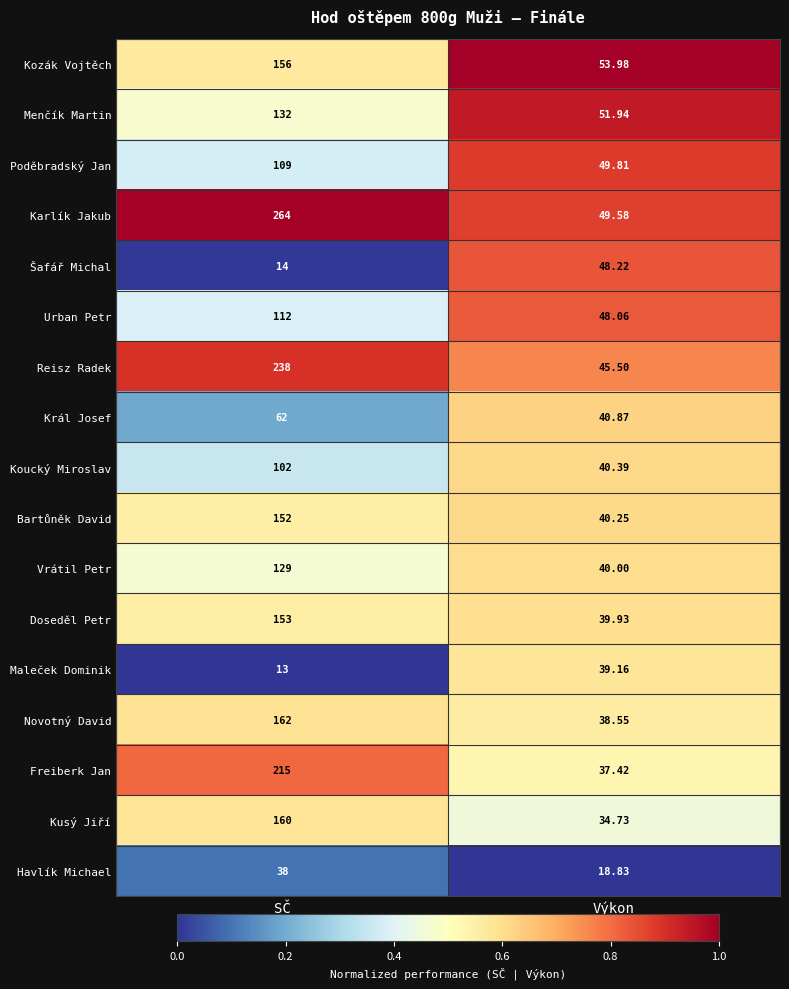

At SČ, list the series in order from smallest to largest.

Maleček Dominik, Šafář Michal, Havlík Michael, Král Josef, Koucký Miroslav, Poděbradský Jan, Urban Petr, Vrátil Petr, Menčík Martin, Bartůněk David, Doseděl Petr, Kozák Vojtěch, Kusý Jiří, Novotný David, Freiberk Jan, Reisz Radek, Karlík Jakub